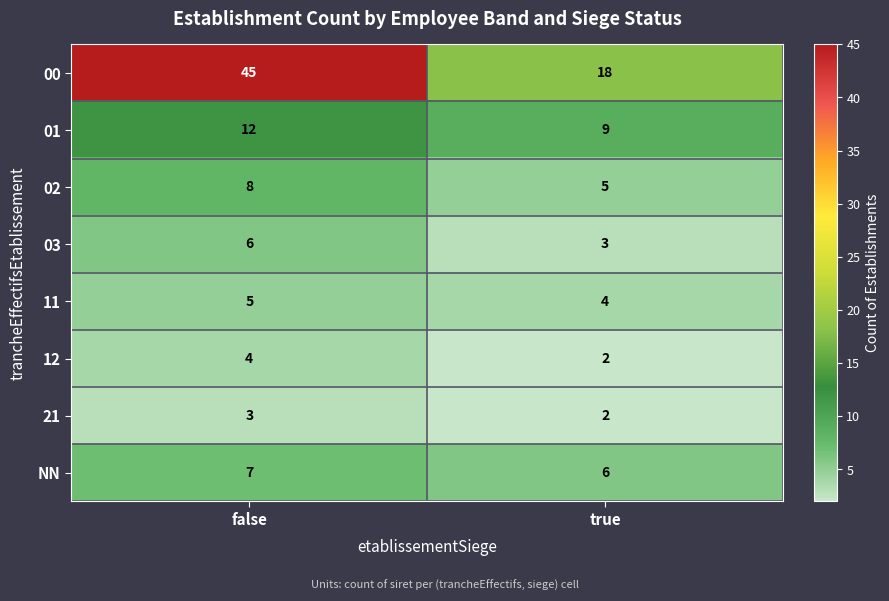

Which category has the highest value in the 03 series?

false